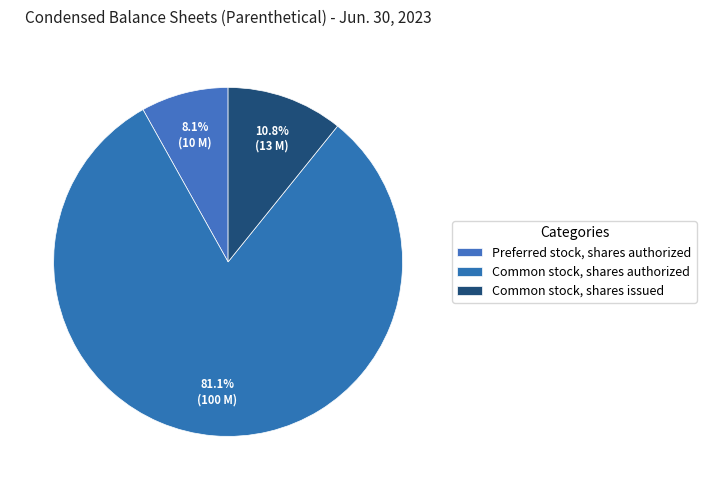

How many segments does this pie chart have?

3